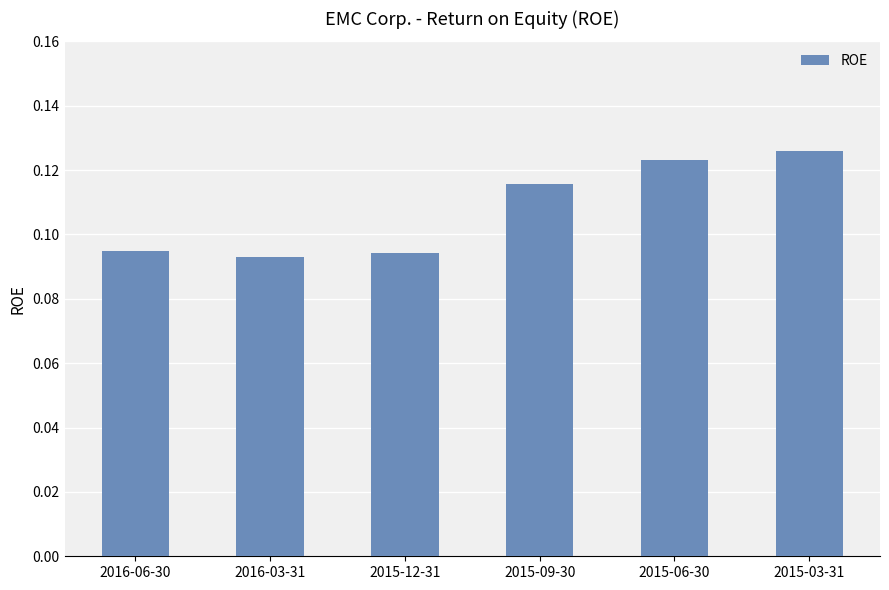

What is the sum of all values?

0.6